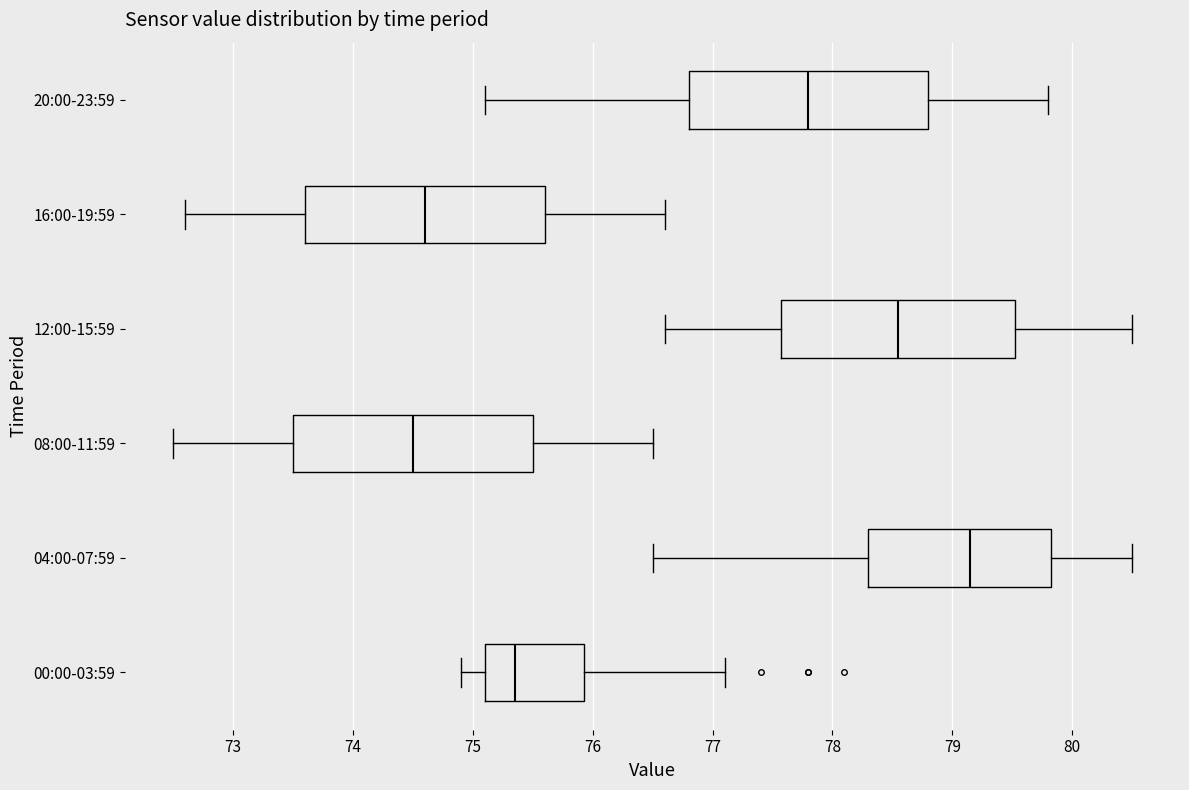

Where does the left whisker of the box for 00:00-03:59 end on the x-axis? The values are not printed on the chart, so give them approximately, as read against the axis.

74.9